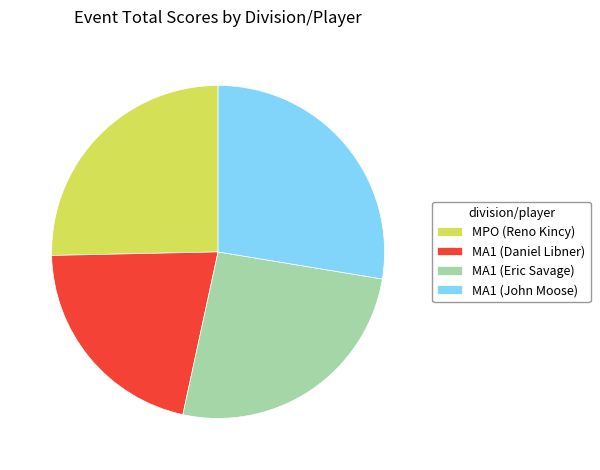

Is MPO (Reno Kincy) the majority of the pie?

No